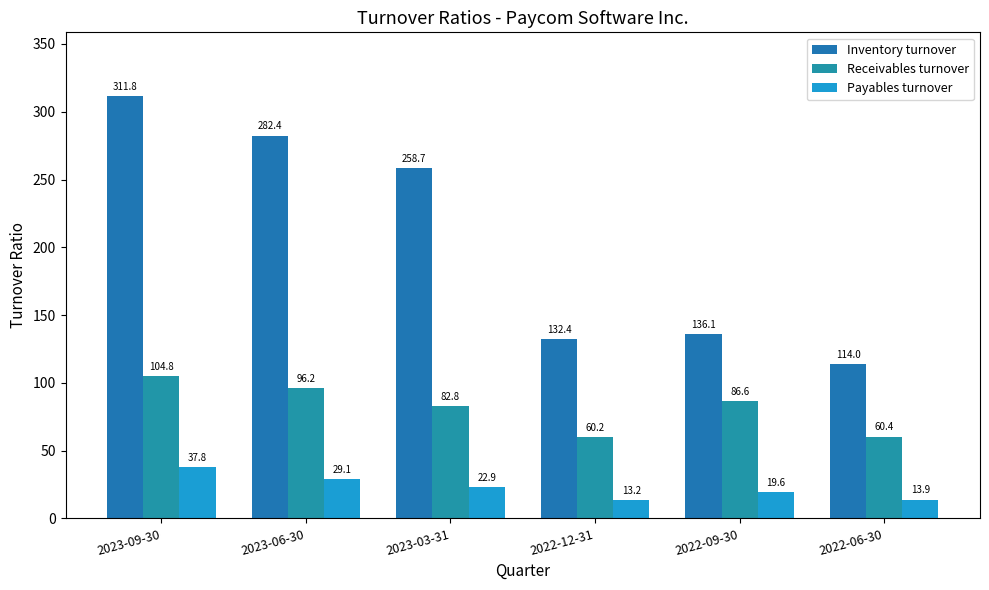

At which label does Payables turnover first exceed 22?

2023-09-30